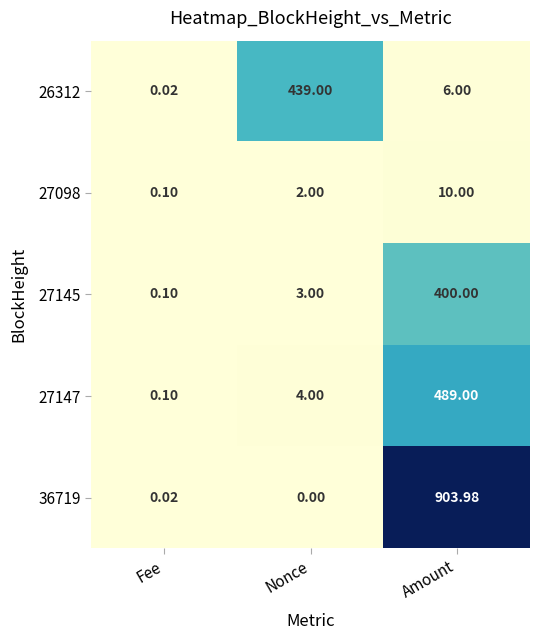

Count the number of data series in this chart.

5